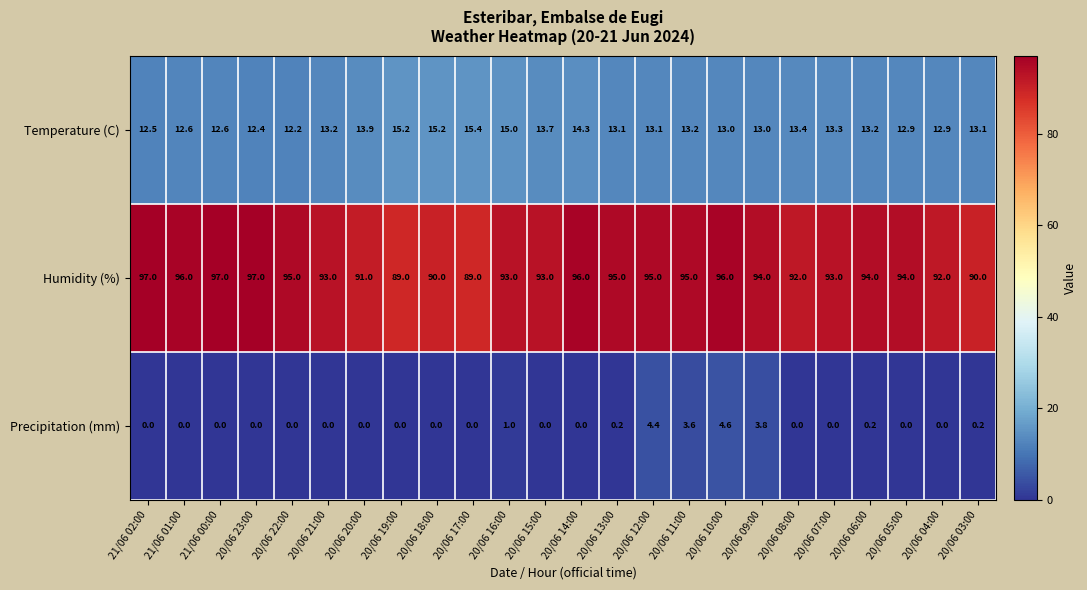

What is the sum of the Humidity (%) values at 21/06 01:00 and 20/06 11:00?

191.0